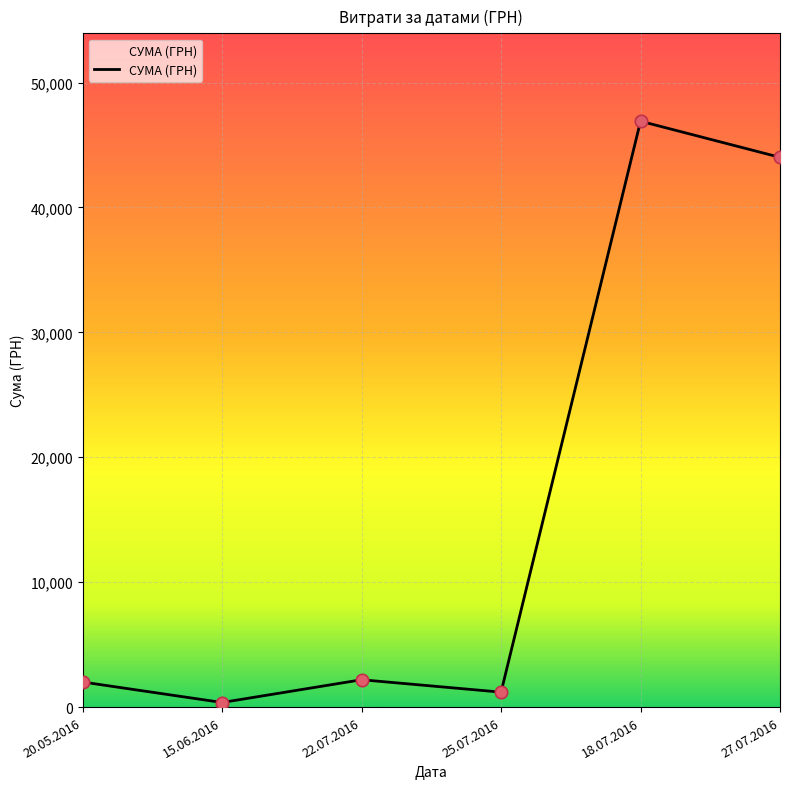

Between 27.07.2016 and 20.05.2016, which is larger?

27.07.2016